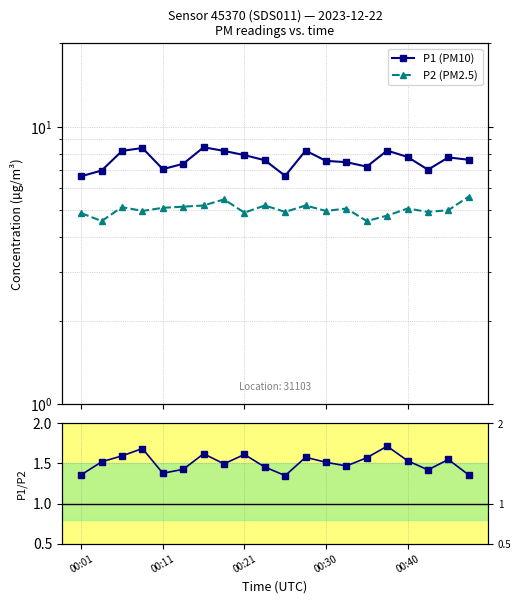

List the series in order of their peak value, lowest first.

P1/P2 ratio, P2 (PM2.5), P1 (PM10)